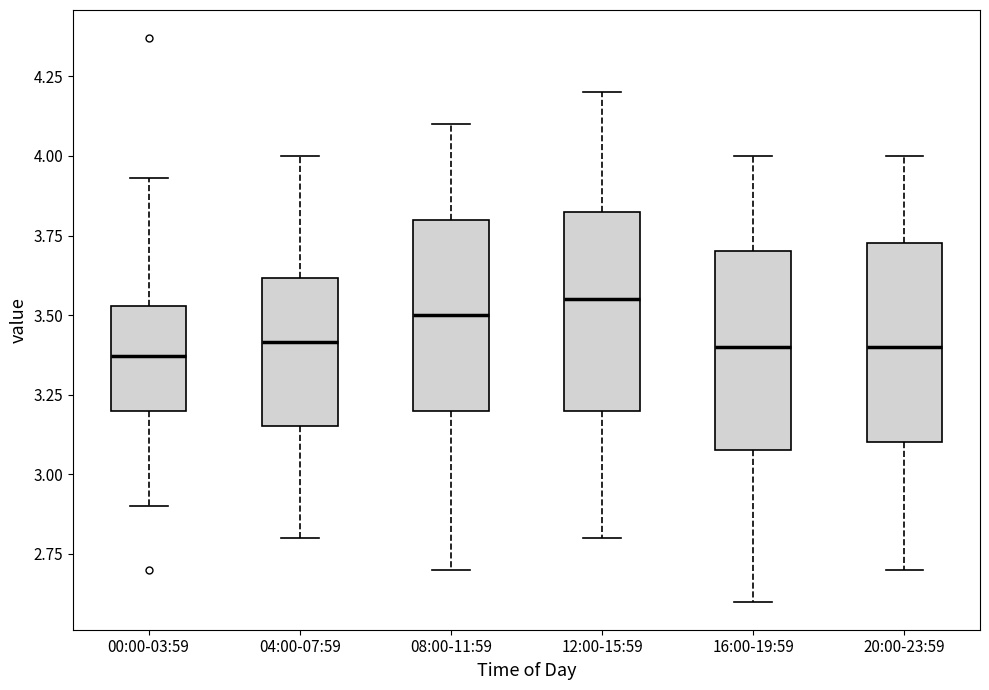

Reading left to right, read every box against the y-axis: the position of its median line, the range the box covers, and the ends of its whiskers. The values are not printed on the chart, so give them approximately, as read against the axis.

00:00-03:59: median 3.35, box 3.20 to 3.55, whiskers 2.90 to 3.95
04:00-07:59: median 3.40, box 3.15 to 3.60, whiskers 2.80 to 4.00
08:00-11:59: median 3.50, box 3.20 to 3.80, whiskers 2.70 to 4.10
12:00-15:59: median 3.55, box 3.20 to 3.85, whiskers 2.80 to 4.20
16:00-19:59: median 3.40, box 3.10 to 3.70, whiskers 2.60 to 4.00
20:00-23:59: median 3.40, box 3.10 to 3.75, whiskers 2.70 to 4.00